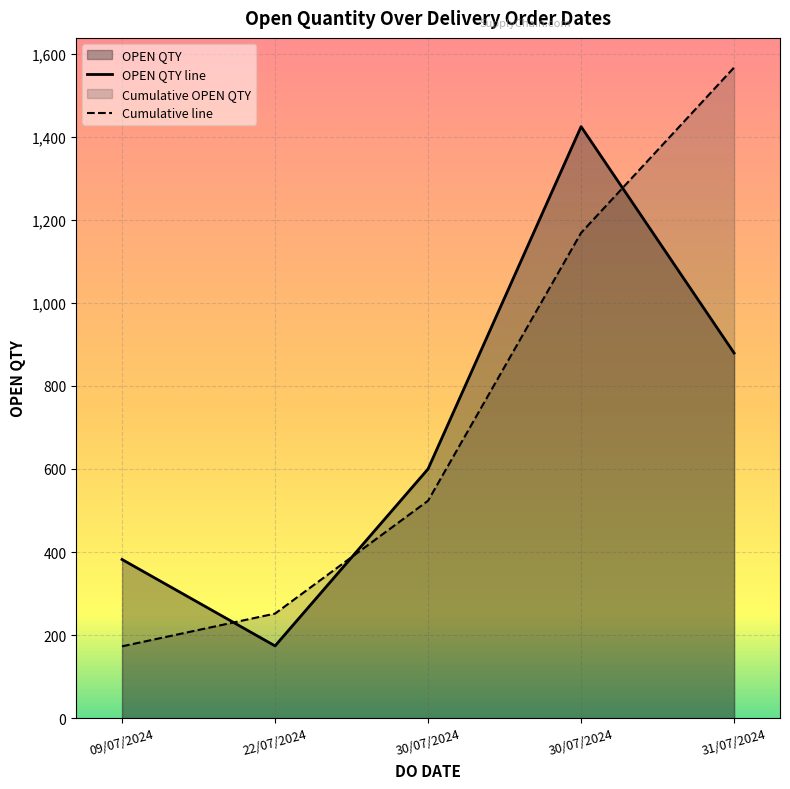

Does the chart display data point markers on the line(s)?

No